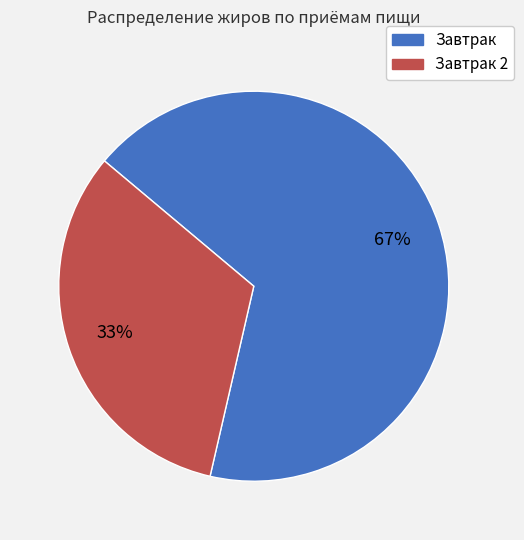

Is there any slice that represents more than half of the pie?

Yes